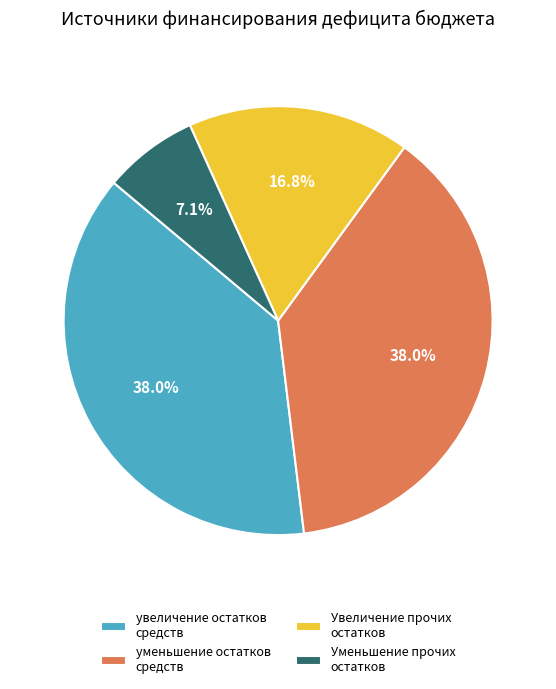

What portion of the pie excludes увеличение остатков средств?

62.0%